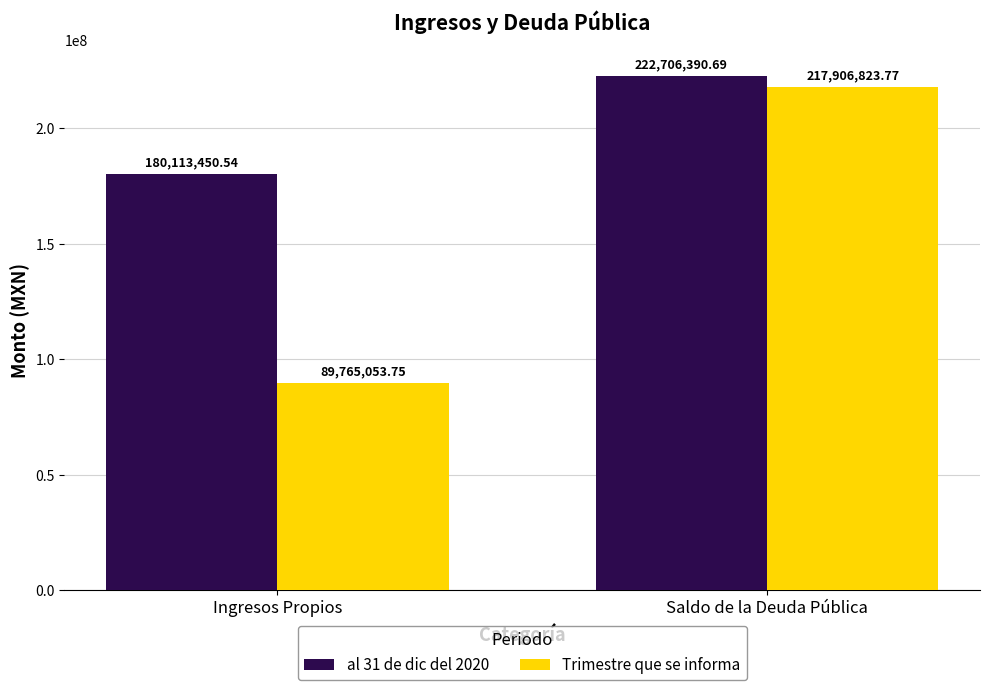

What value does the al 31 de dic del 2020 series have at Ingresos Propios?

180113450.5